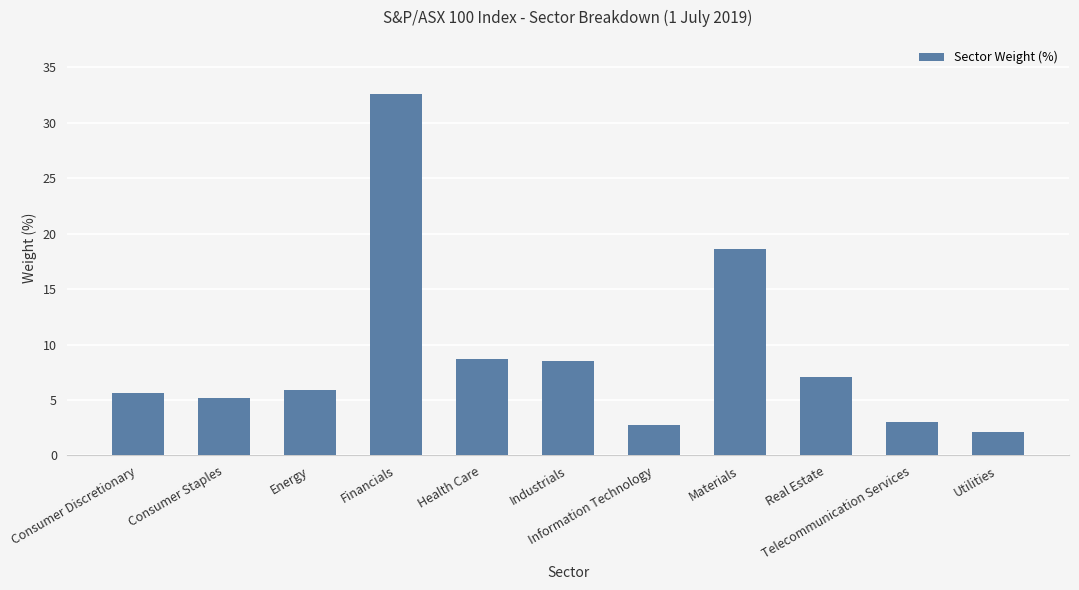

Reading left to right, transcribe all the data shown in this chart.

Consumer Discretionary=5.6	Consumer Staples=5.2	Energy=5.9	Financials=32.6	Health Care=8.7	Industrials=8.5	Information Technology=2.7	Materials=18.6	Real Estate=7.1	Telecommunication Services=3.0	Utilities=2.2